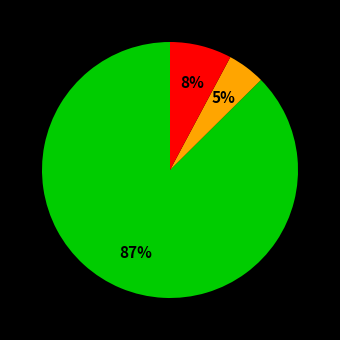

Is there a majority slice in this chart?

Yes